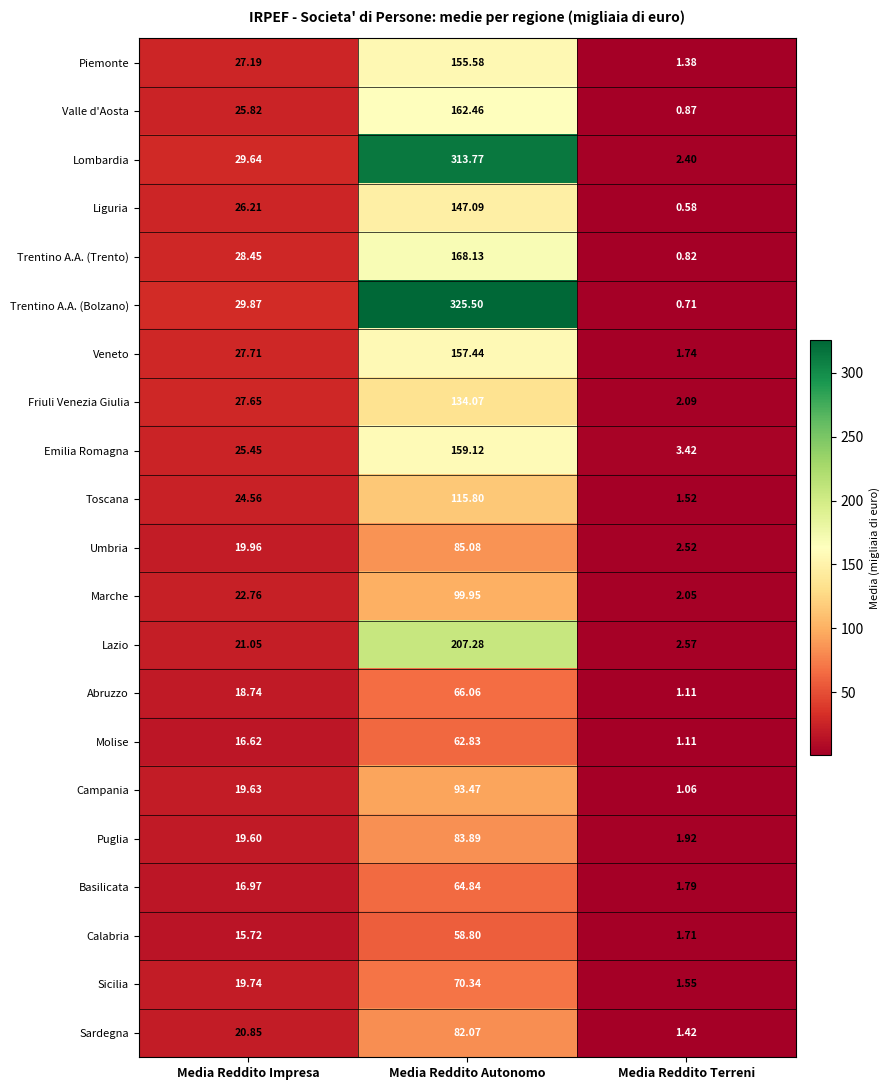

How many data points in Sardegna are above 20?

2